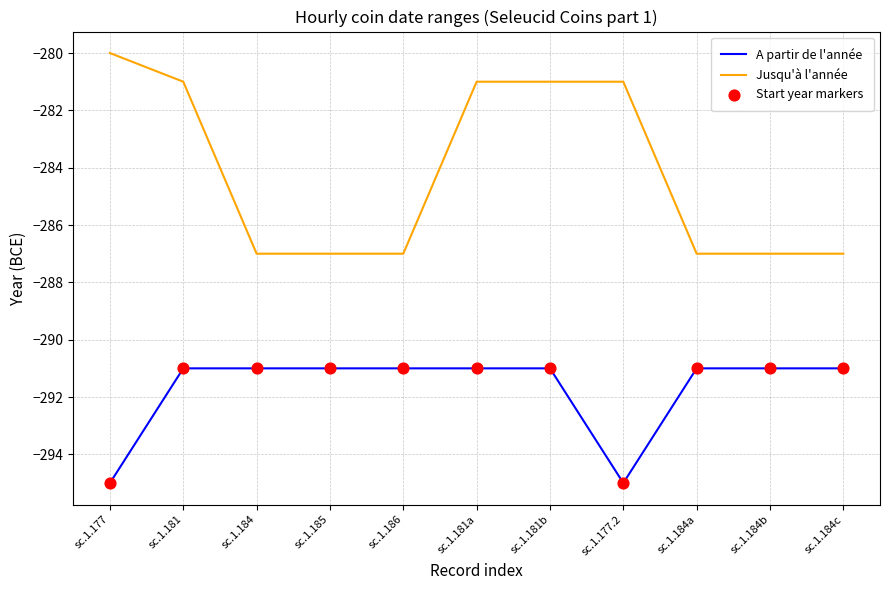

What is the total value across all series at sc.1.186?

-578